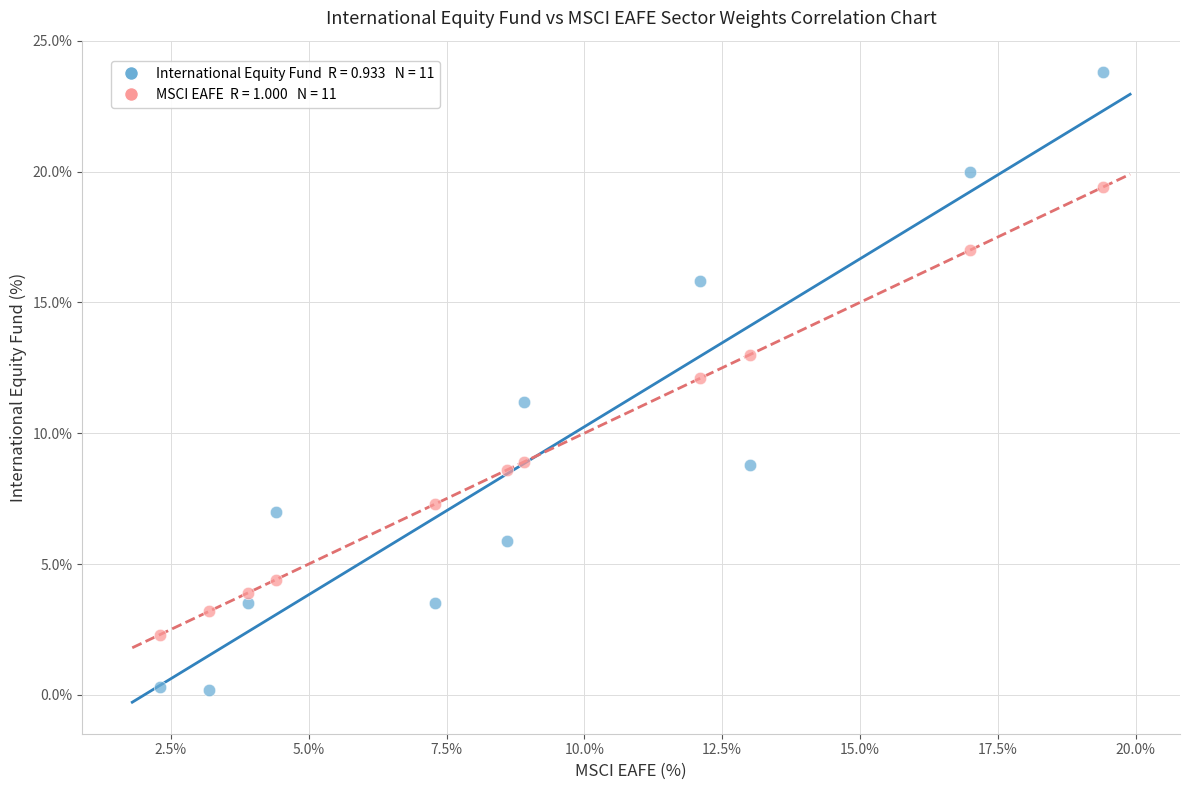

Across all data points, what is the range of X values (max minus min)?

17.1